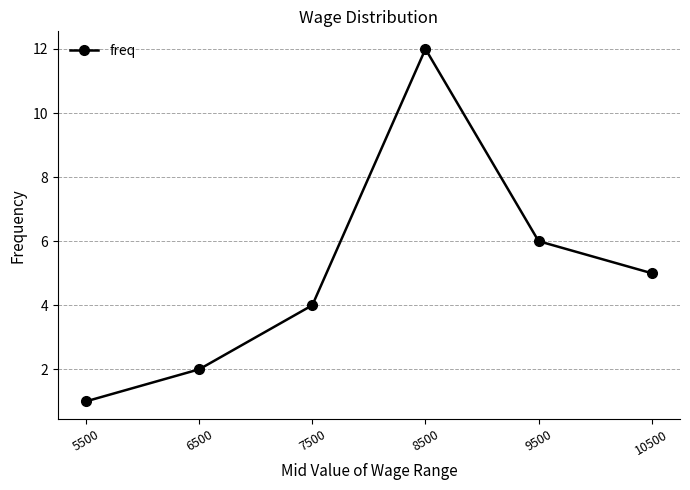

How many lines are shown in the chart?

1